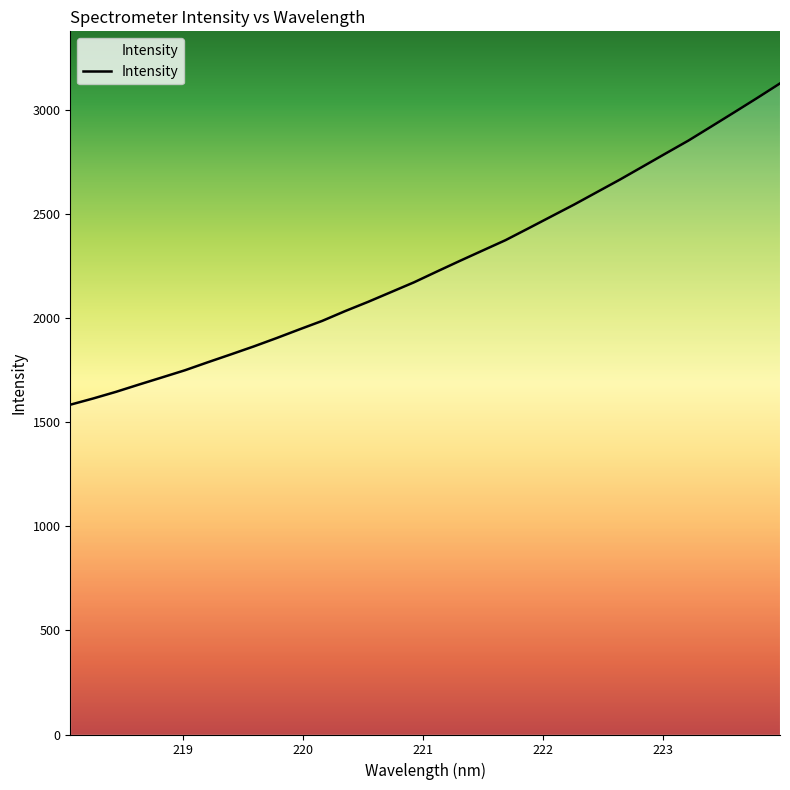

Does the chart have visible grid lines?

No